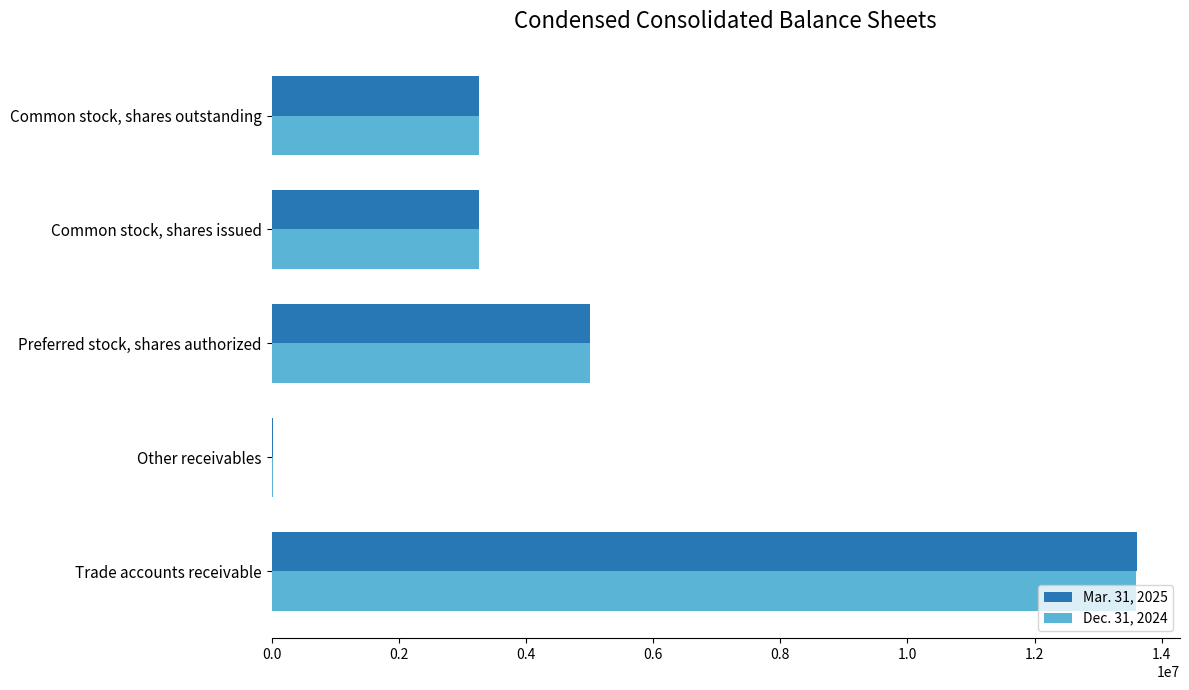

The Dec. 31, 2024 series shows 1086111 at Common stock, shares outstanding. True or false?

False